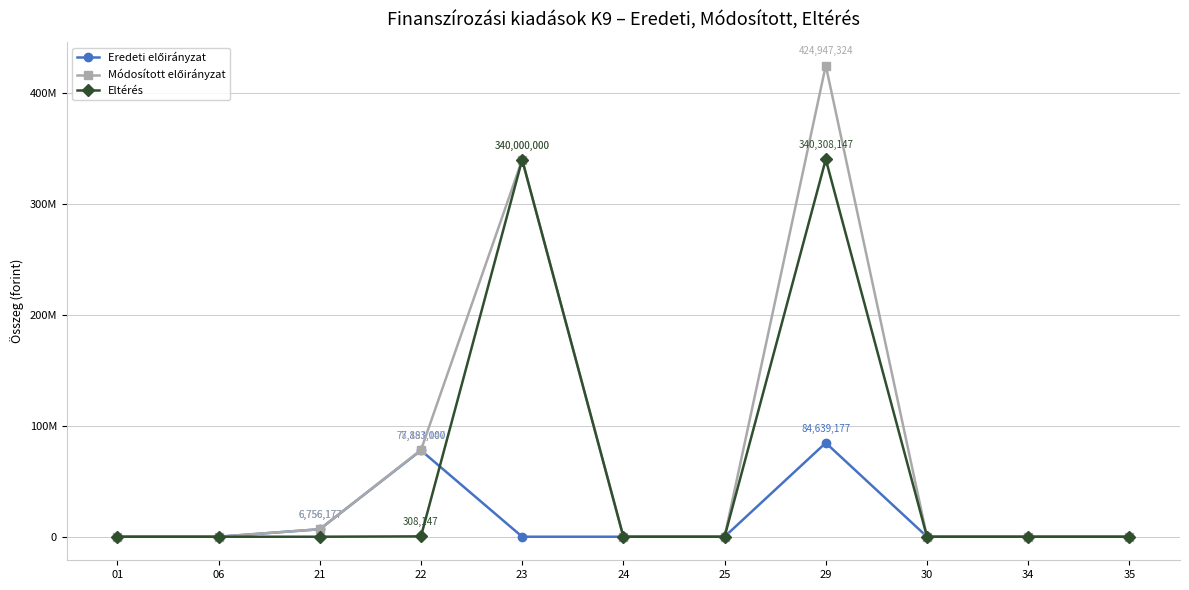

Is this an area chart (filled region under the line)?

No